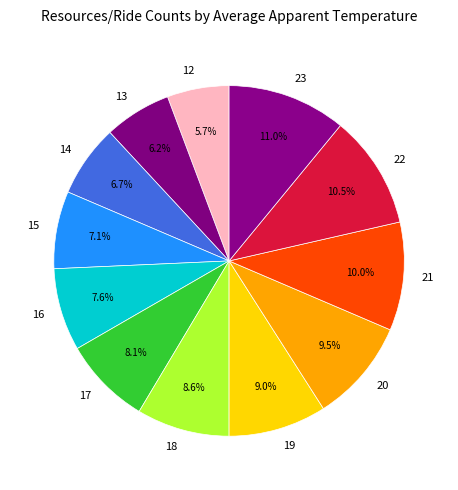

To the nearest percent, what is the difference between the largest and smallest slice percentages?

5%